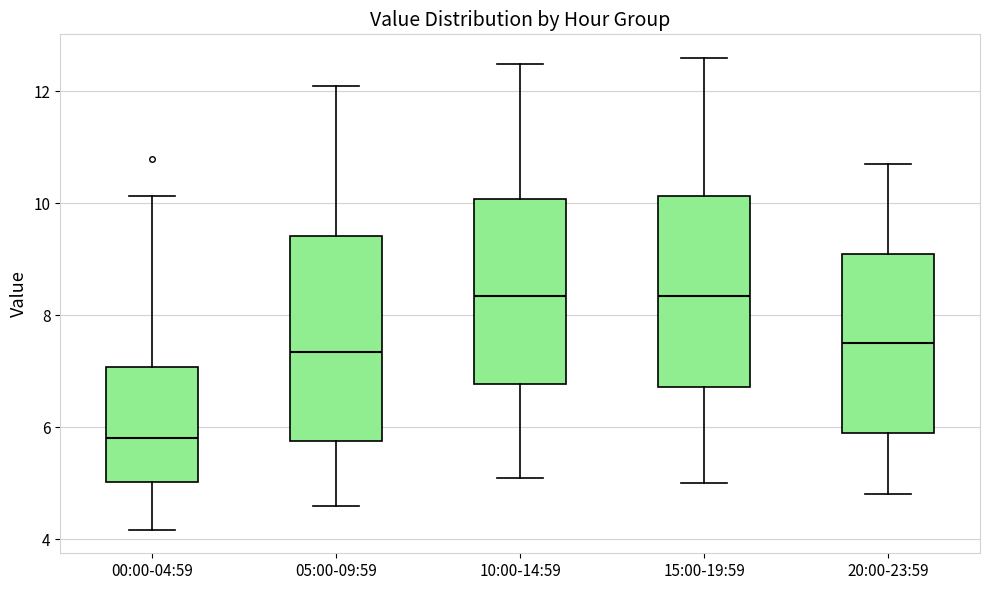

Which box's median line is the lowest?

00:00-04:59